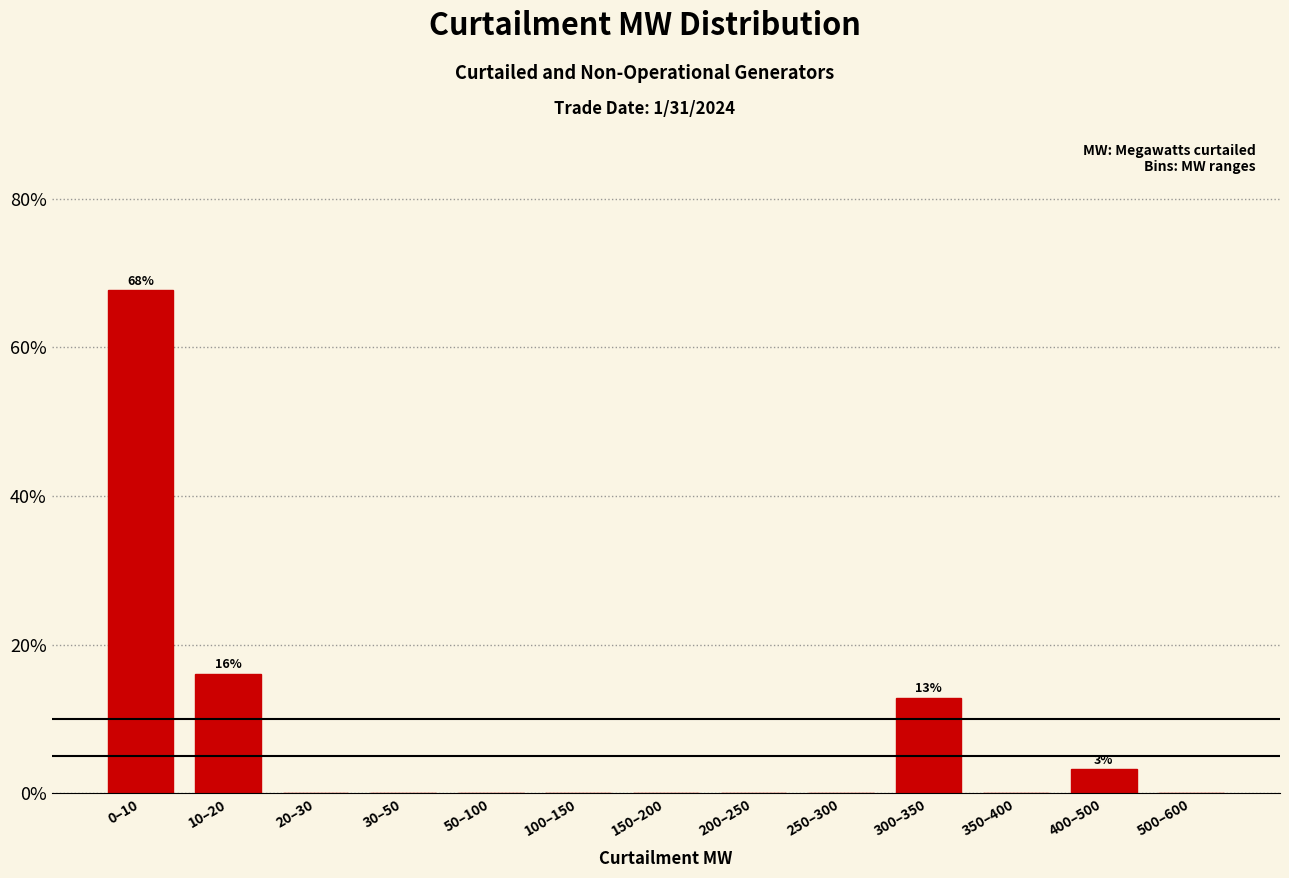

Reading left to right, transcribe all the data shown in this chart.

0–10=67.7	10–20=16.1	20–30=0.0	30–50=0.0	50–100=0.0	100–150=0.0	150–200=0.0	200–250=0.0	250–300=0.0	300–350=12.9	350–400=0.0	400–500=3.2	500–600=0.0